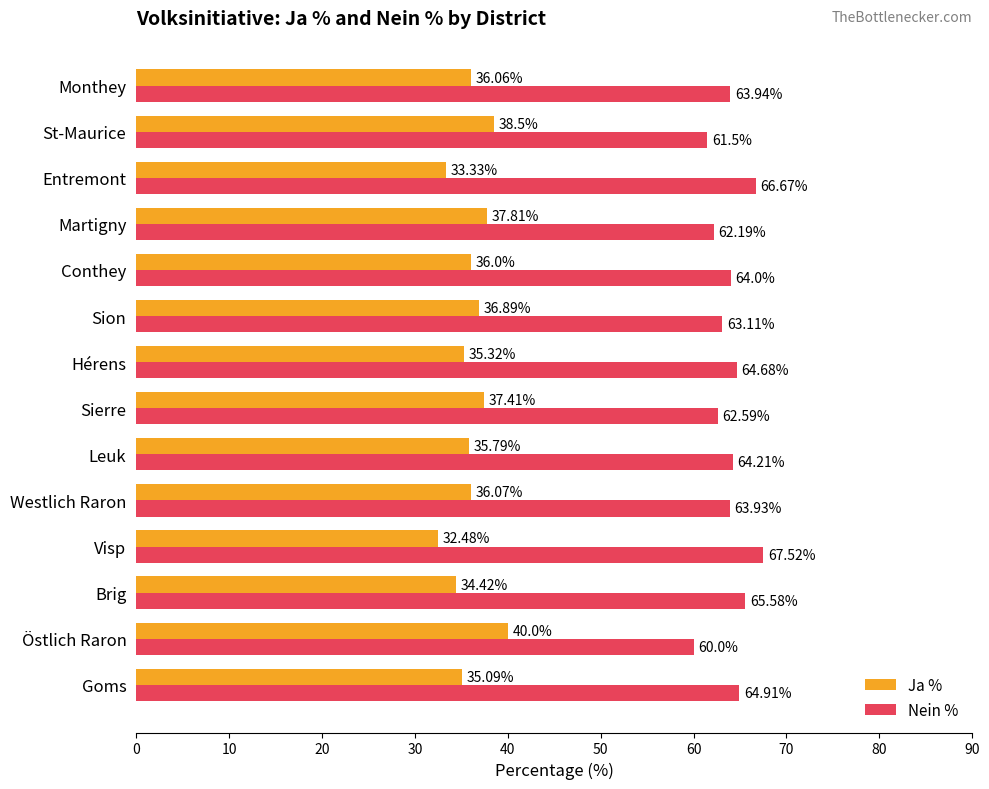

At which label is Nein % closest to 63?

Sion